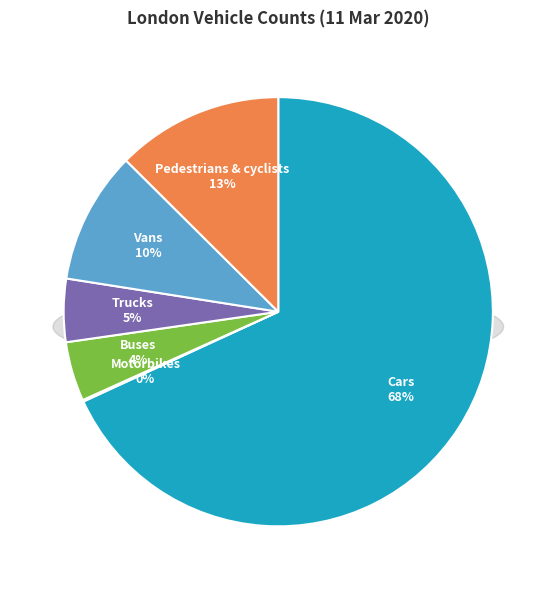

The Trucks slice represents 5% of the pie. True or false?

True